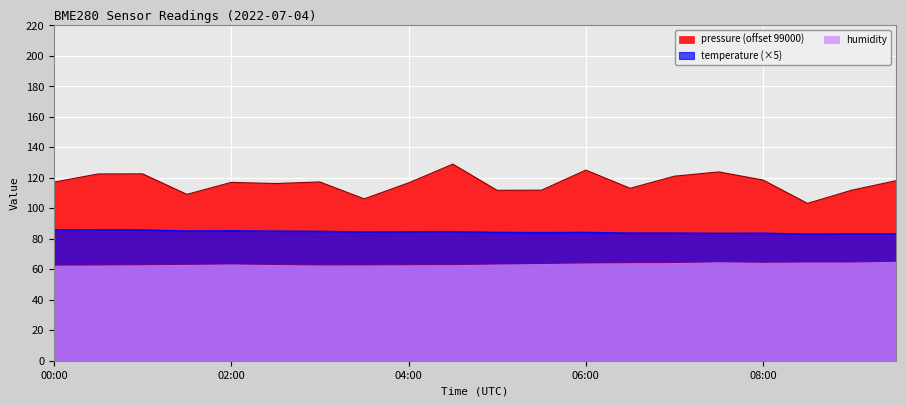

Does the chart display data point markers on the line(s)?

No